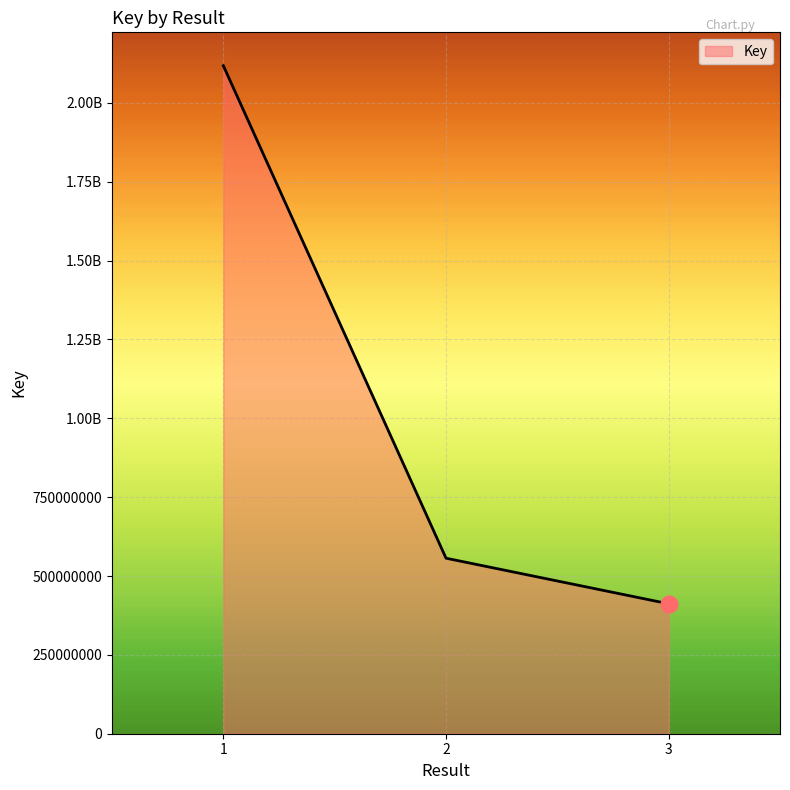

What is the value of the 2nd point from the left?

556467259